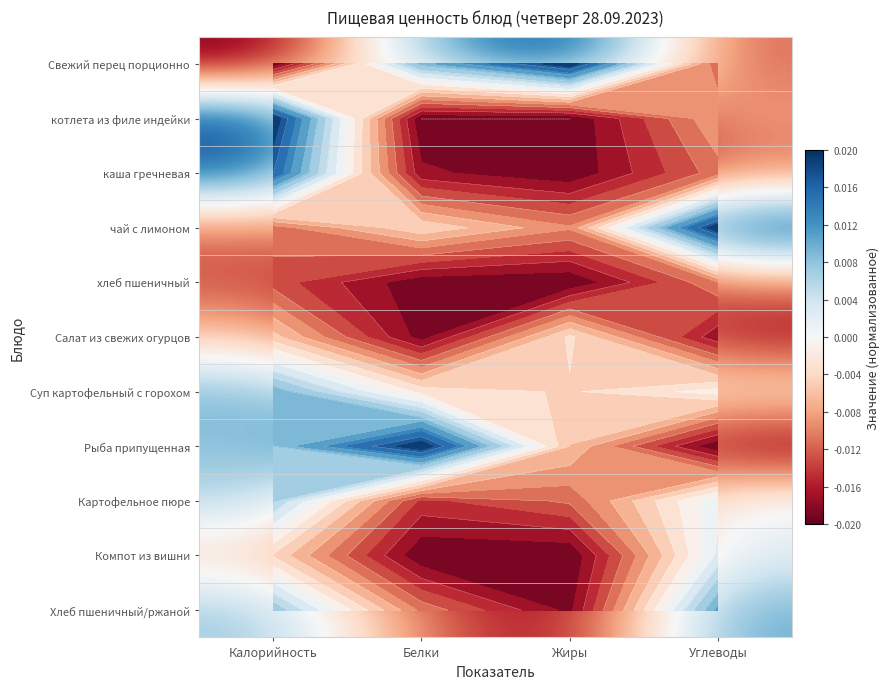

The value of хлеб пшеничный at Жиры is -0.0. True or false?

False